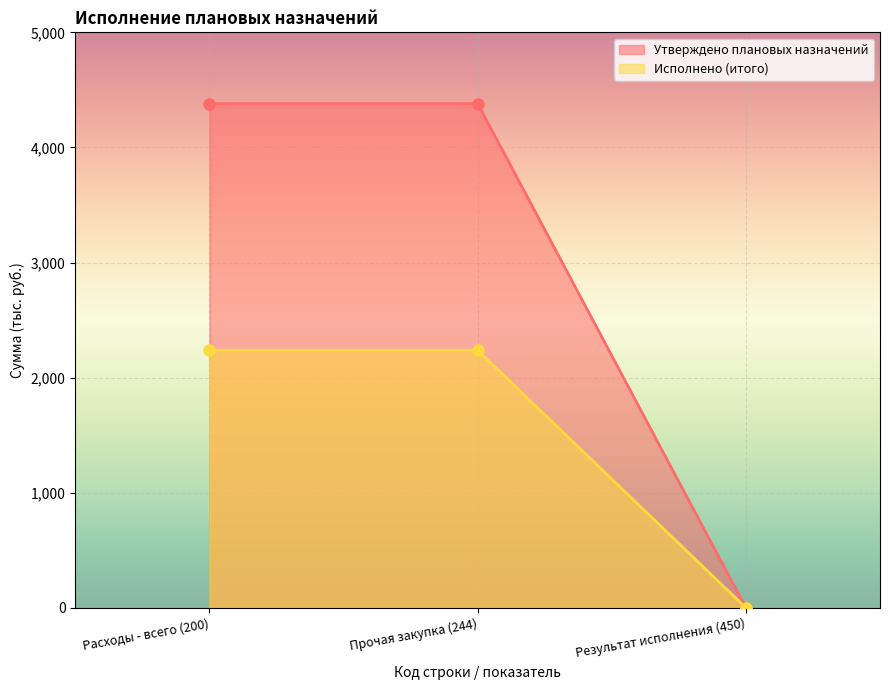

Where is Утверждено плановых назначений nearest to the value 2190?

Результат исполнения (450)